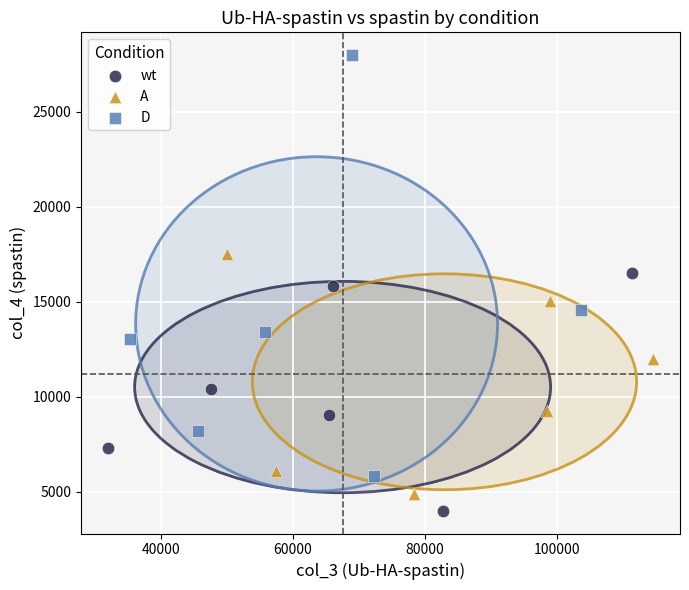

Which series contains the highest Y value?

D